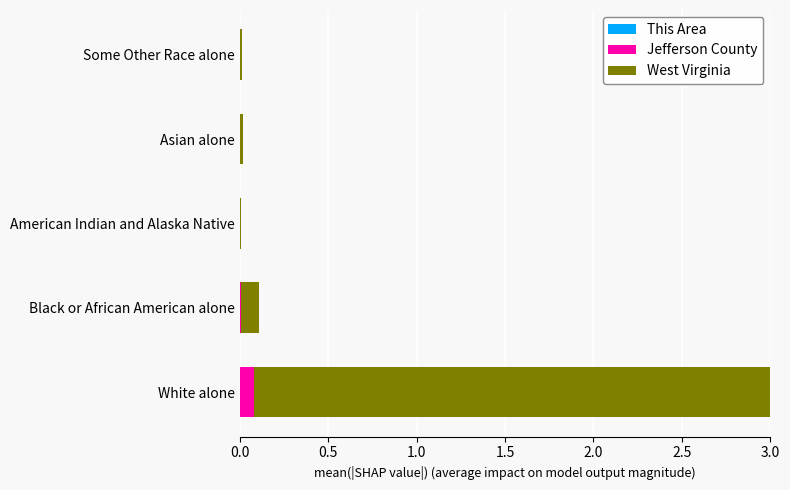

At which category is the sum across all series the highest?

White alone